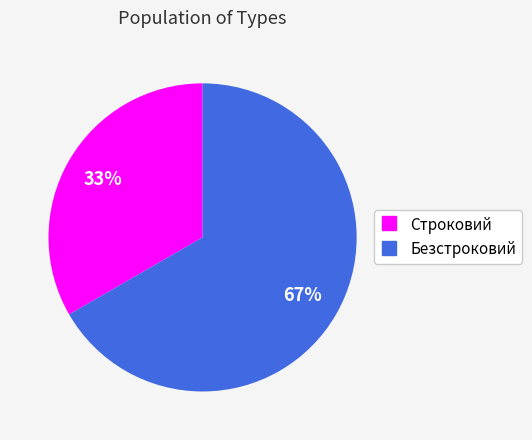

Does Строковий represent more than half of the total?

No